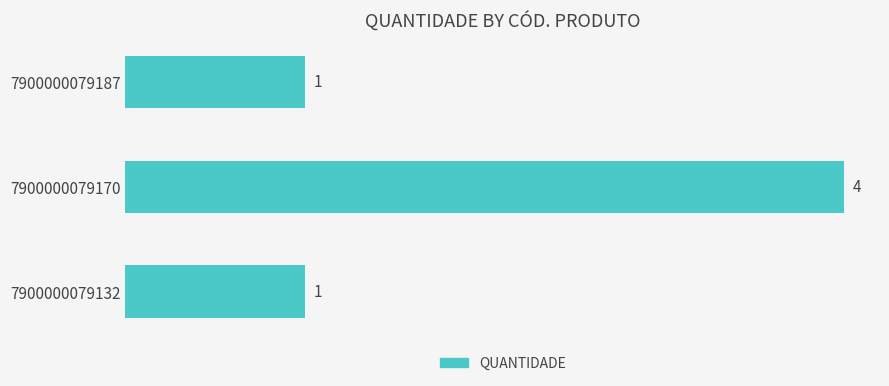

Between 7900000079187 and 7900000079170, which is larger?

7900000079170